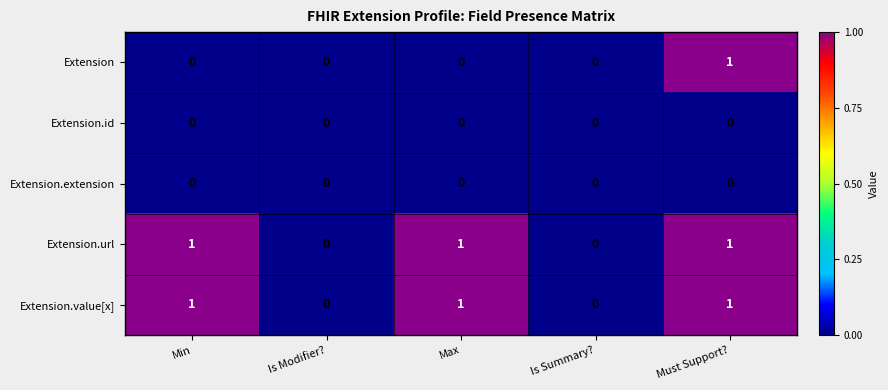

At which category is the sum across all series the highest?

Must Support?